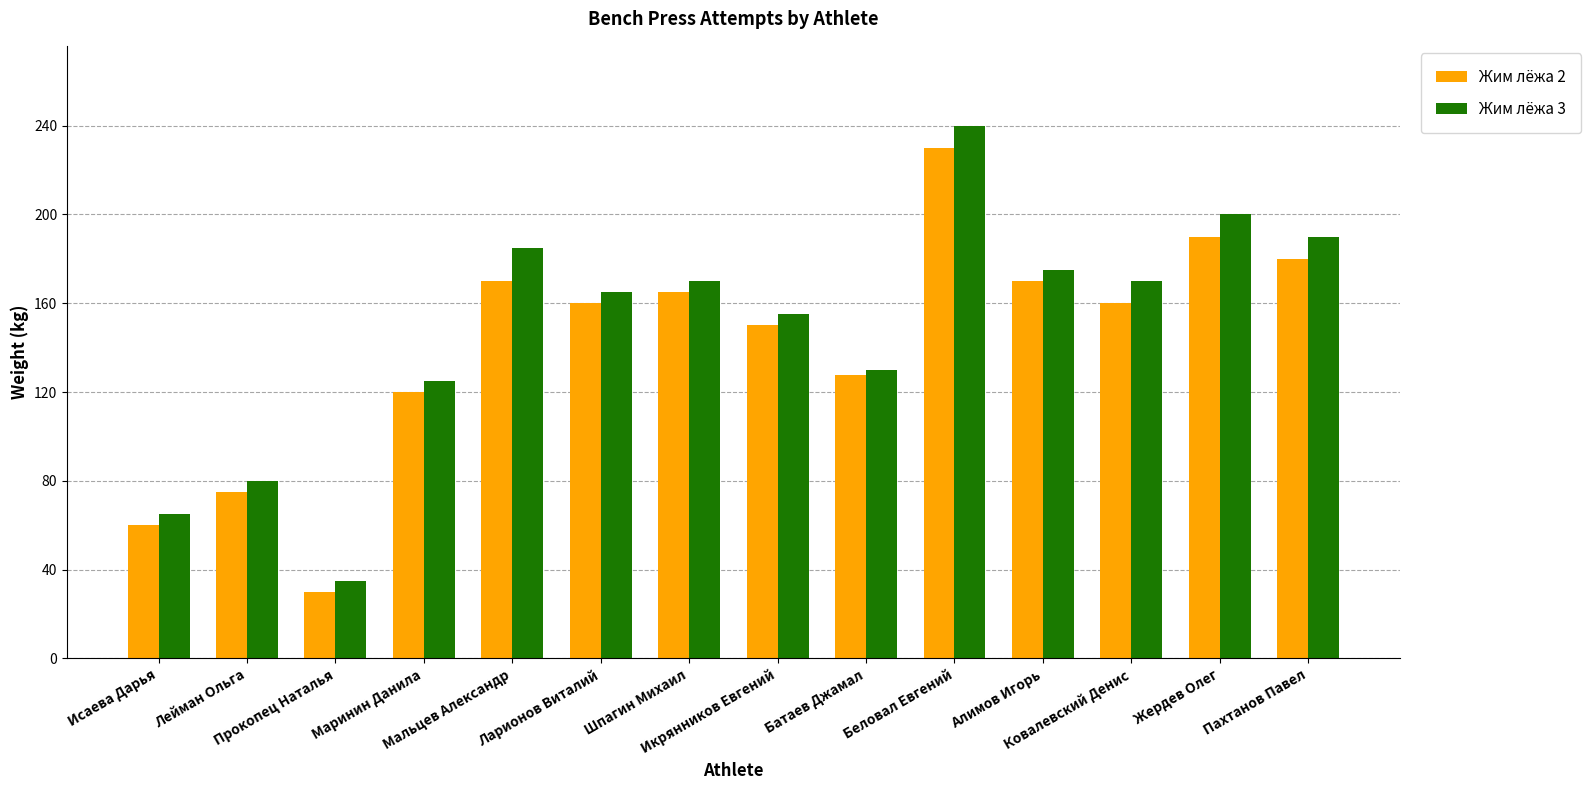

What is the average value of the Жим лёжа 2 series?

142.0